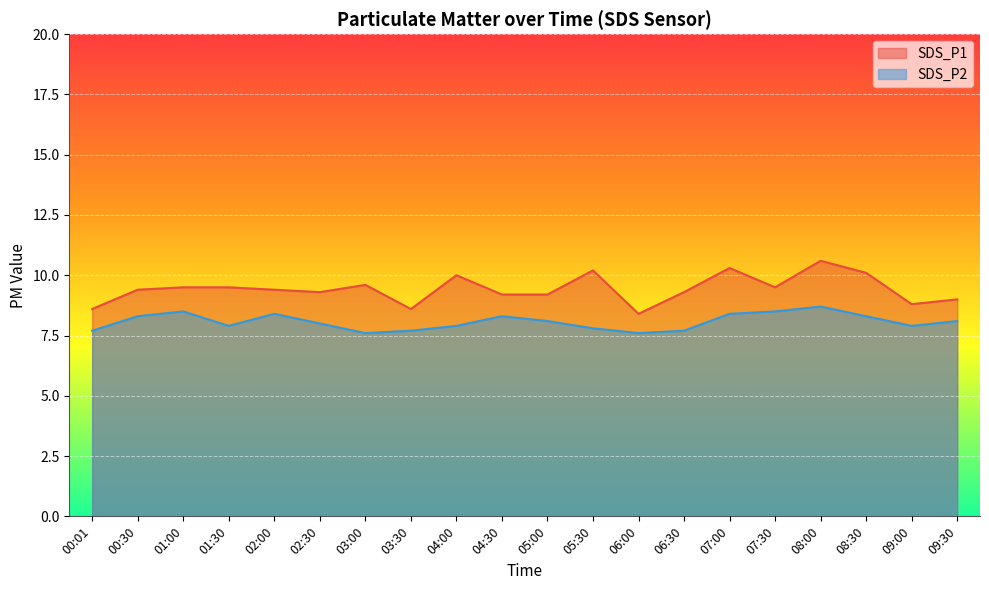

True or false: SDS_P1 and SDS_P2 cross at least once.

False